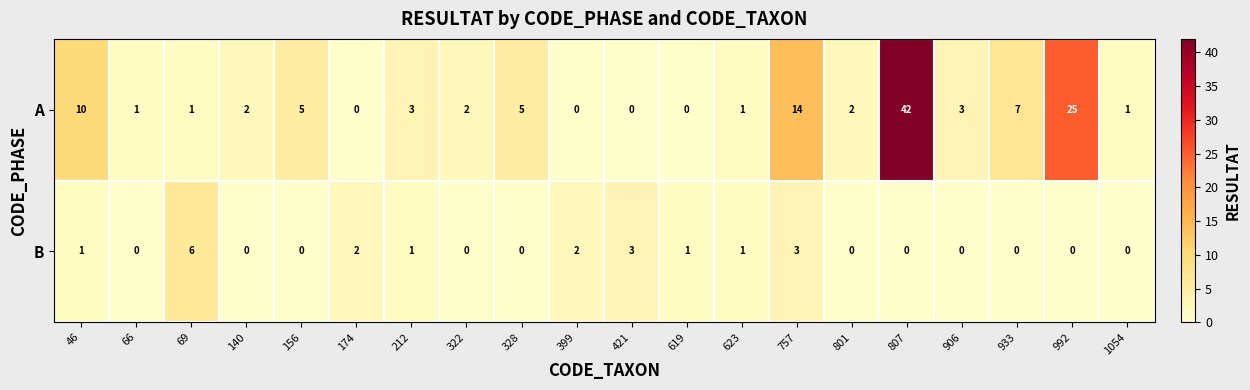

What is the average value of the A series?

6